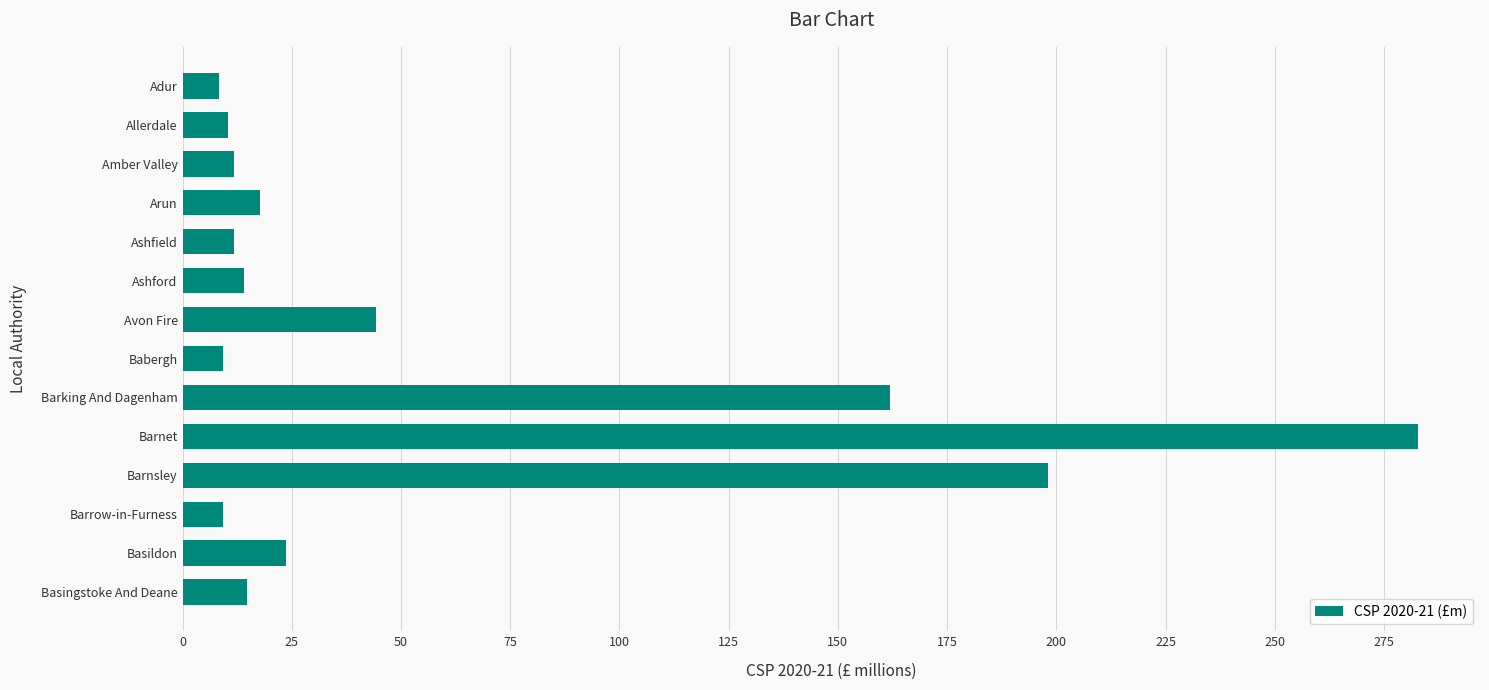

Where is the data nearest to the value 145?

Barking And Dagenham